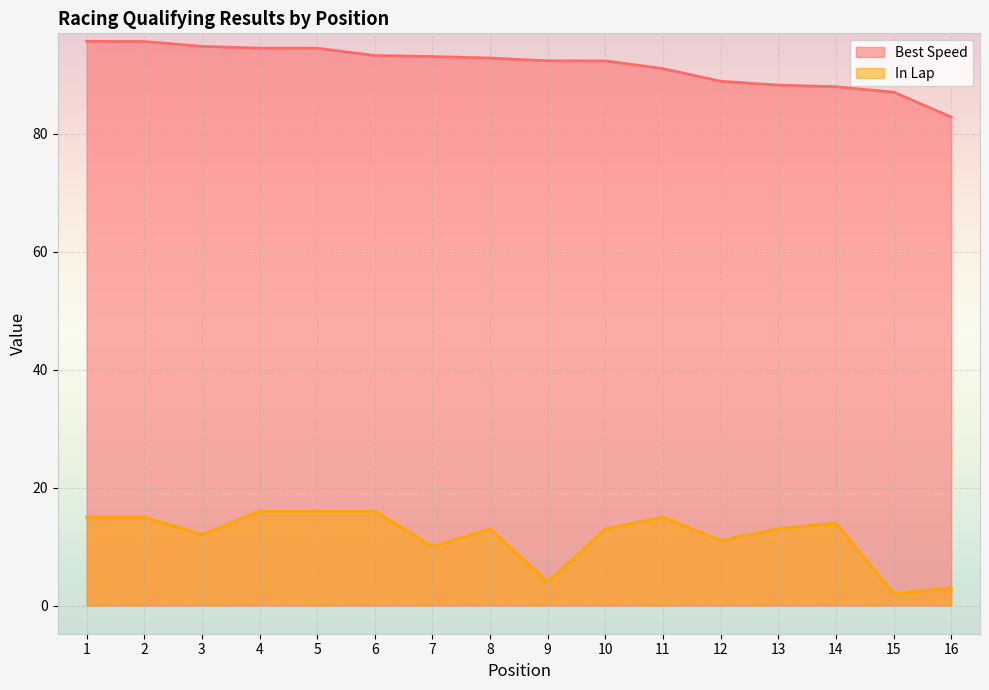

Is it true that Best Speed equals 148.6 at 1?

False